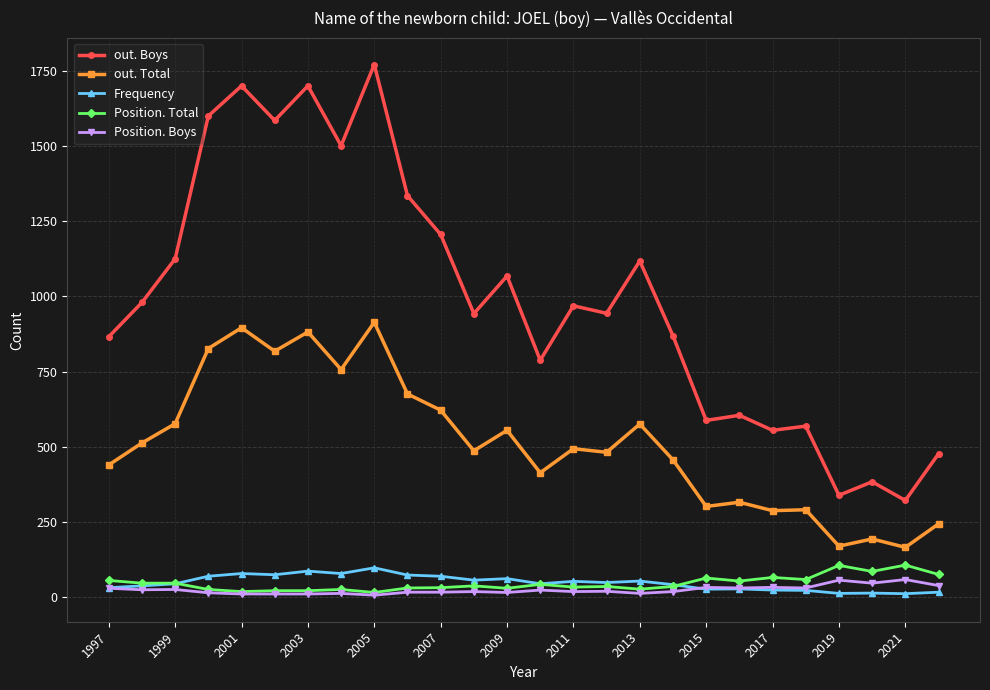

True or false: Frequency has more than 0 points higher than both neighbors.

True